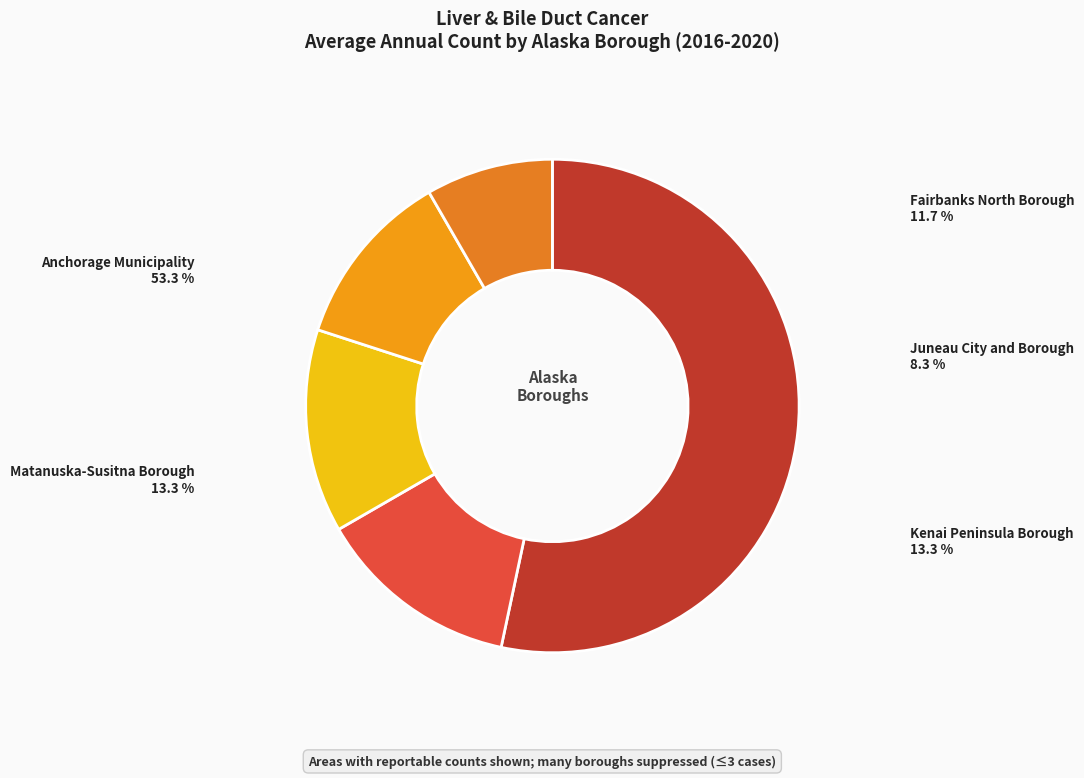

To the nearest percent, what portion does Kenai Peninsula Borough represent?

13%